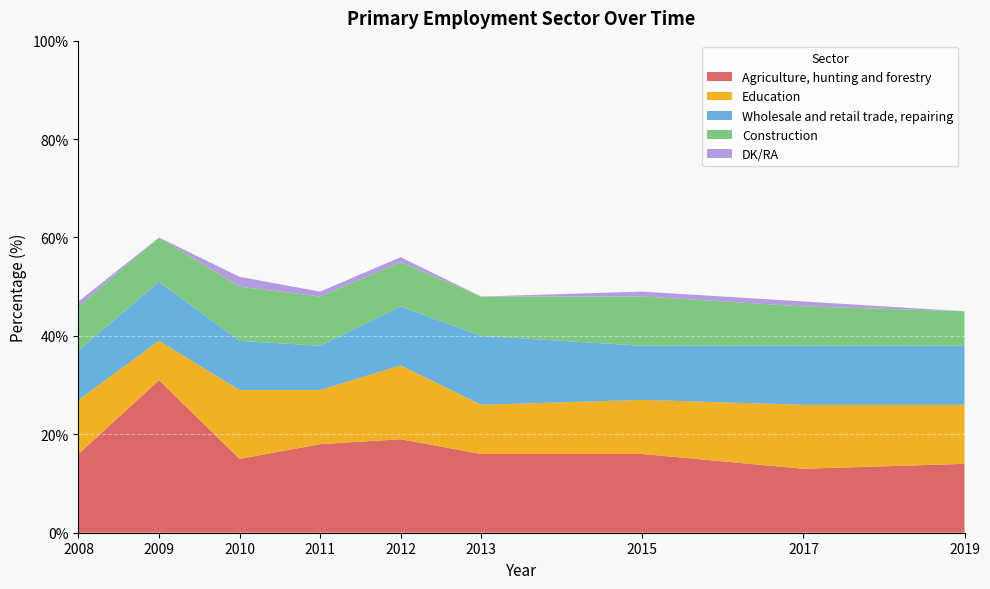

Reading left to right, what are all the values shown in this chart?

Agriculture, hunting and forestry: 16	31	15	18	19	16	16	13	14
Education: 11	8	14	11	15	10	11	13	12
Wholesale and retail trade, repairing: 10	12	10	9	12	14	11	12	12
Construction: 9	9	11	10	9	8	10	8	7
DK/RA: 1	0	2	1	1	0	1	1	0